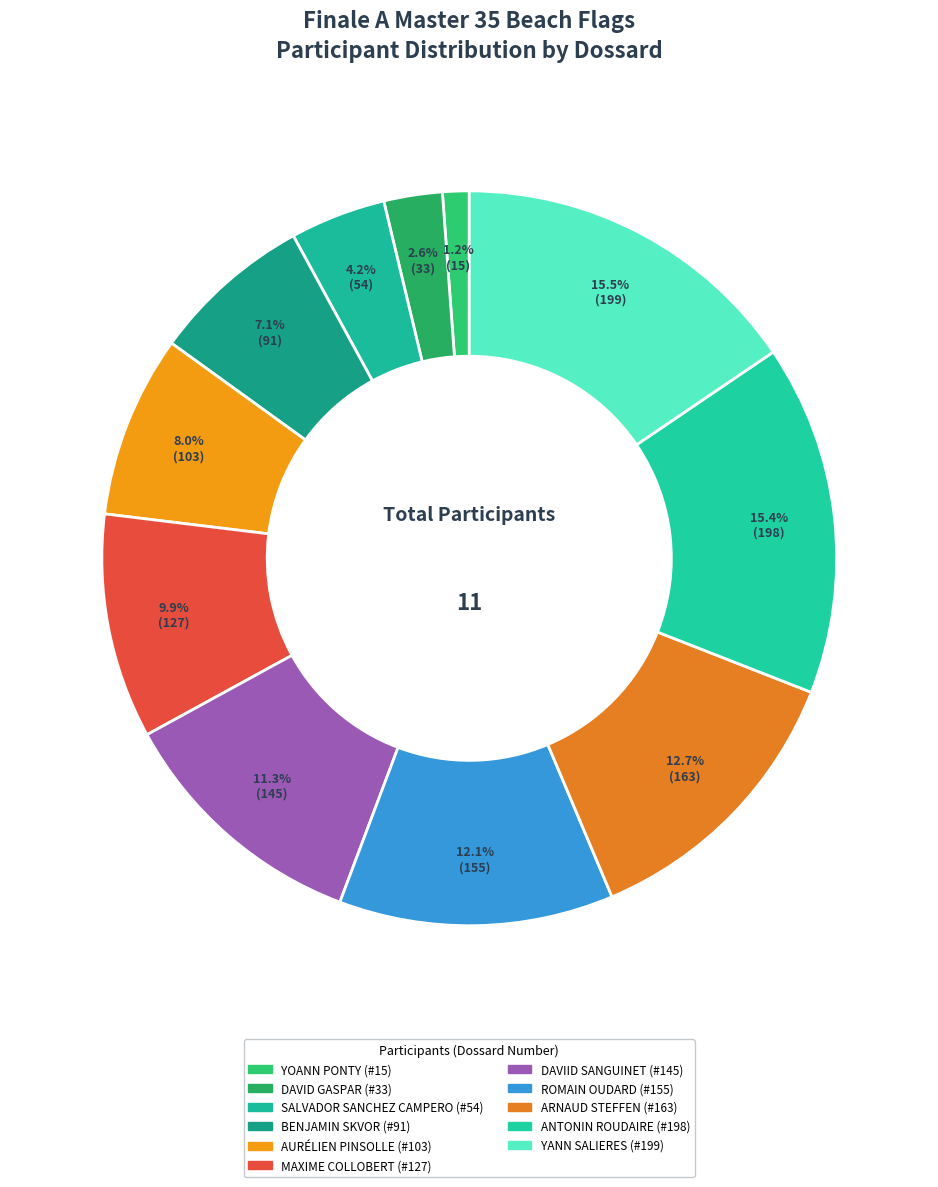

Is it true that YANN SALIERES is 30% of the pie?

False